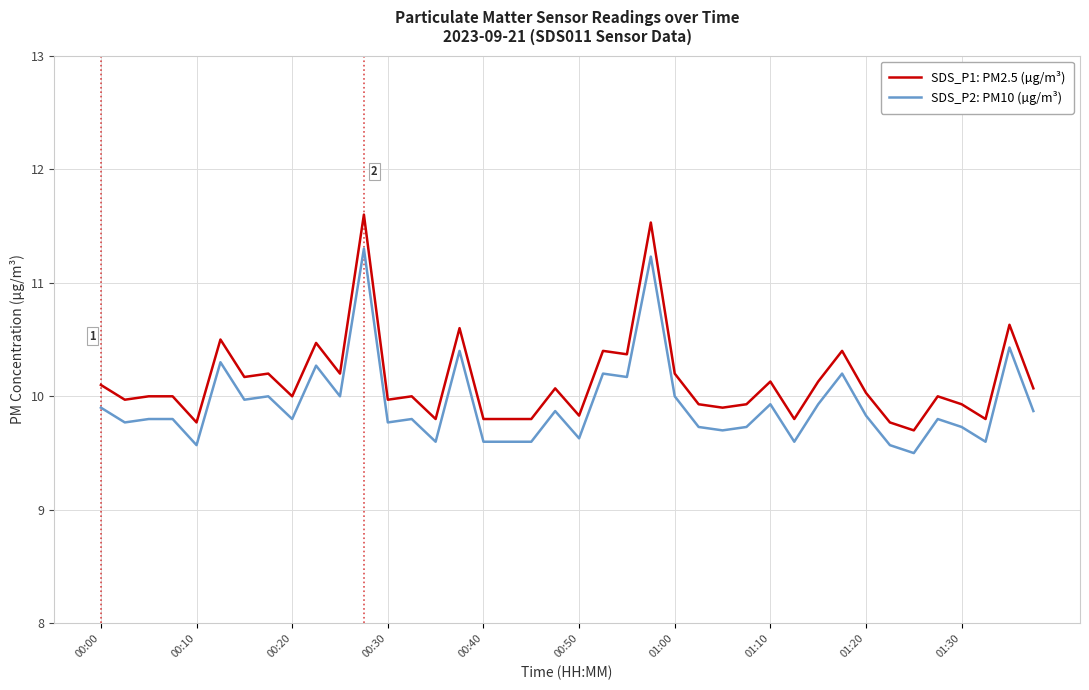

Which series has the largest total across all categories?

SDS_P1: PM2.5 (µg/m³)